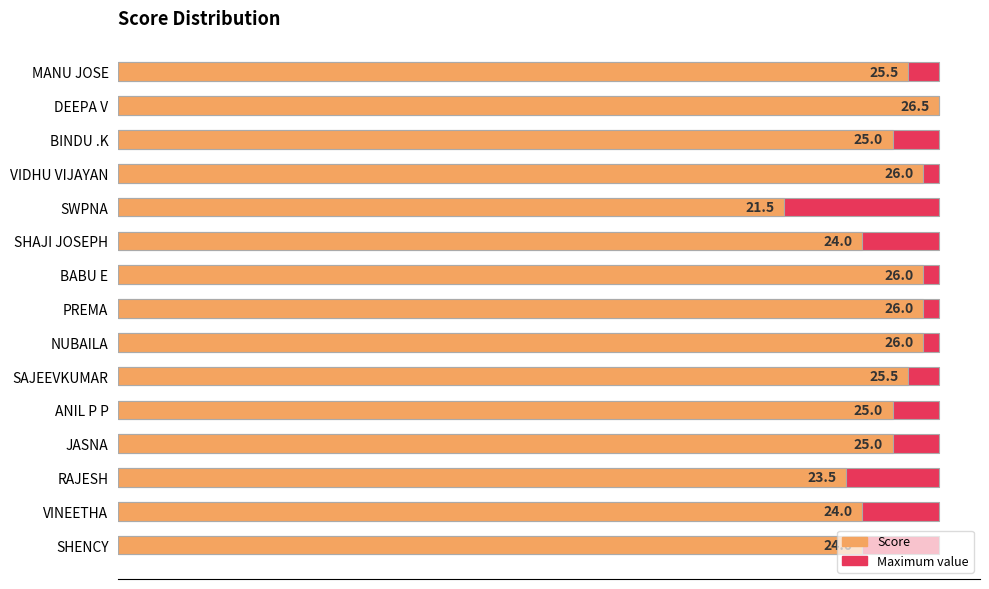

Does the chart contain stacked bars?

No